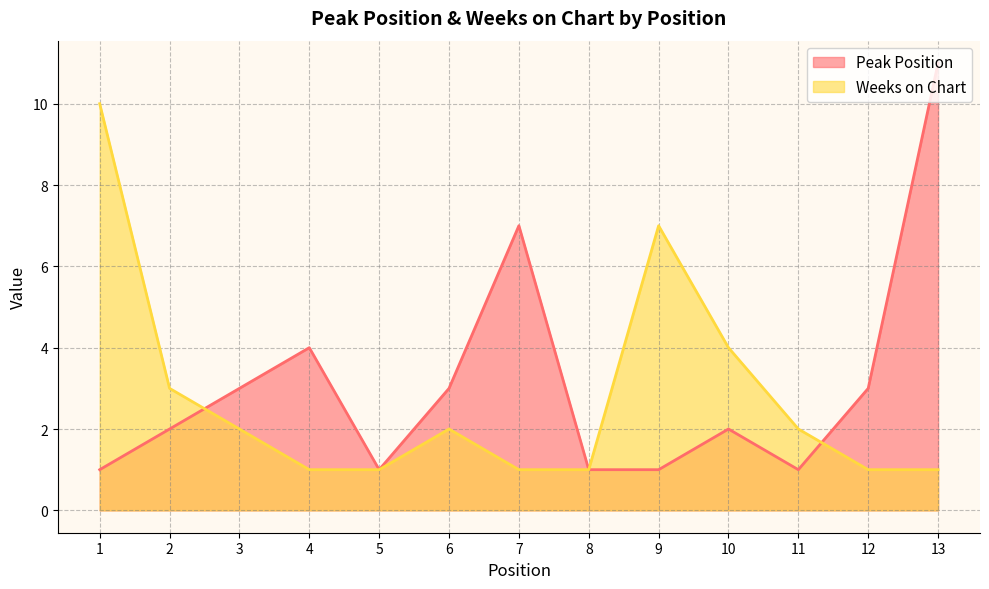

What is the total value across all series at 5?

2